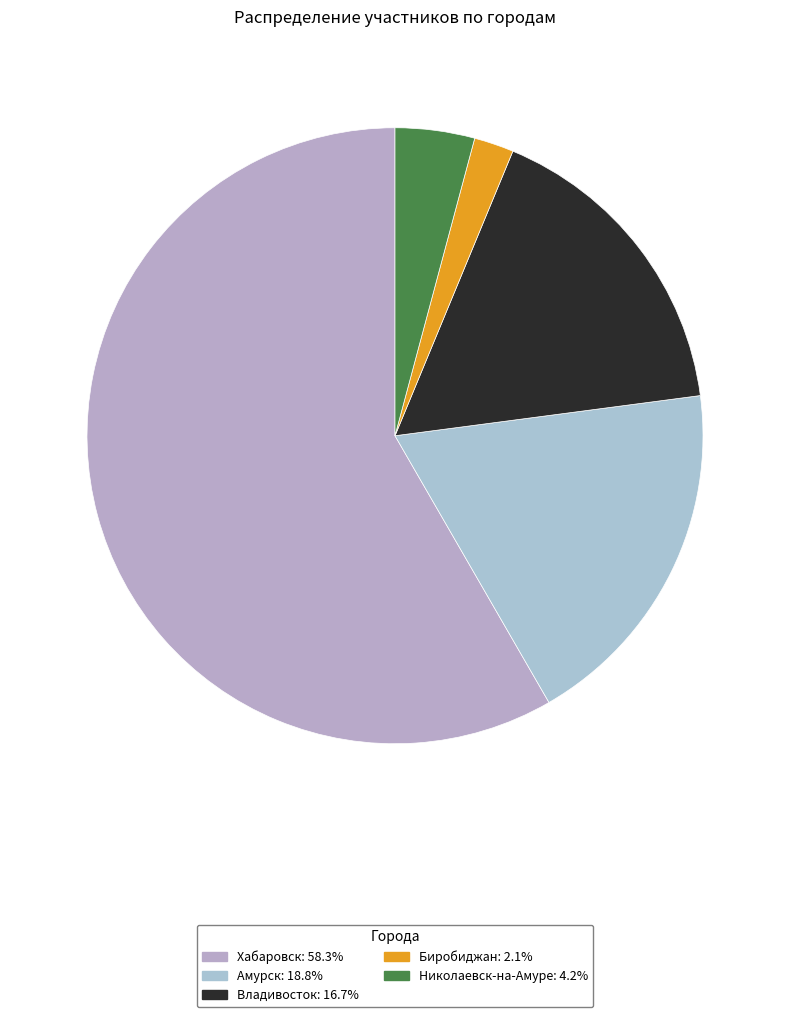

Rank the categories by value from highest to lowest.

Хабаровск, Амурск, Владивосток, Николаевск-на-Амуре, Биробиджан